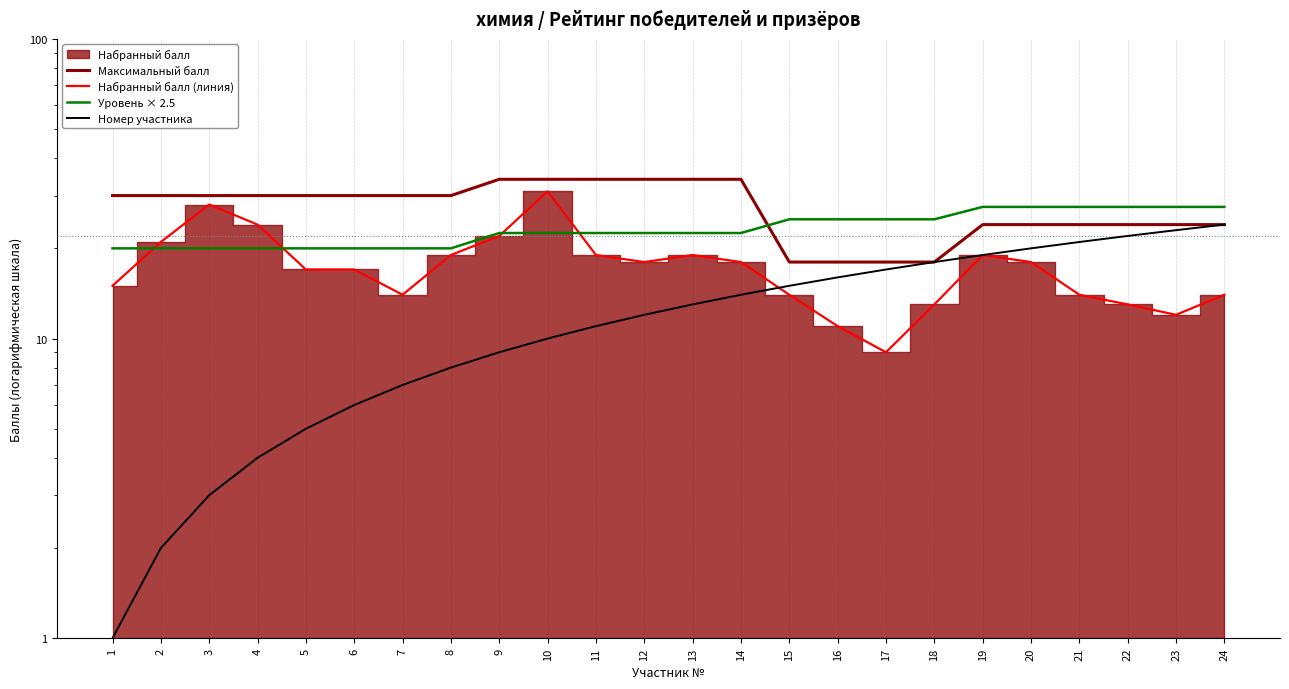

What is the value of the Номер участника point at the 12th from the left?

12.0